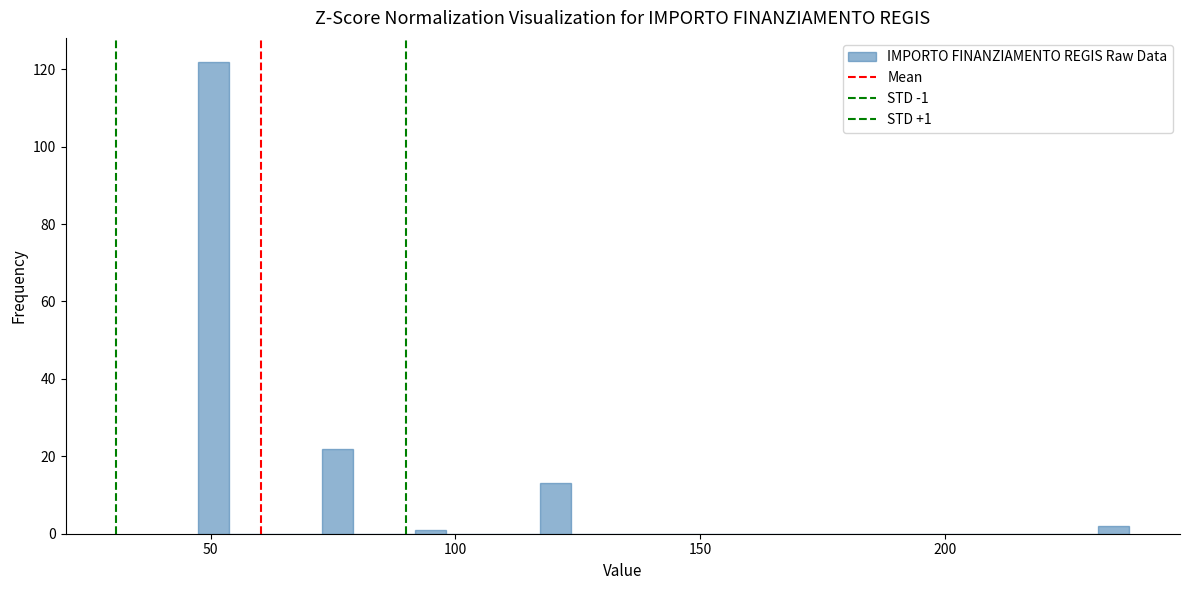

Read against the x-axis, roughly where is the centre of the tallest bar?

50